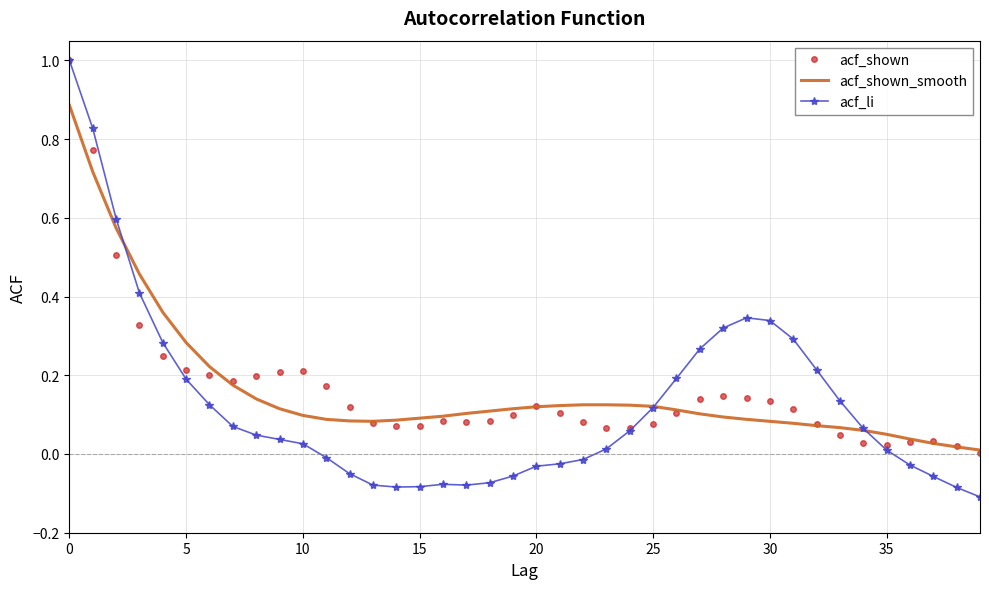

What is the maximum value shown in the chart?

1.0